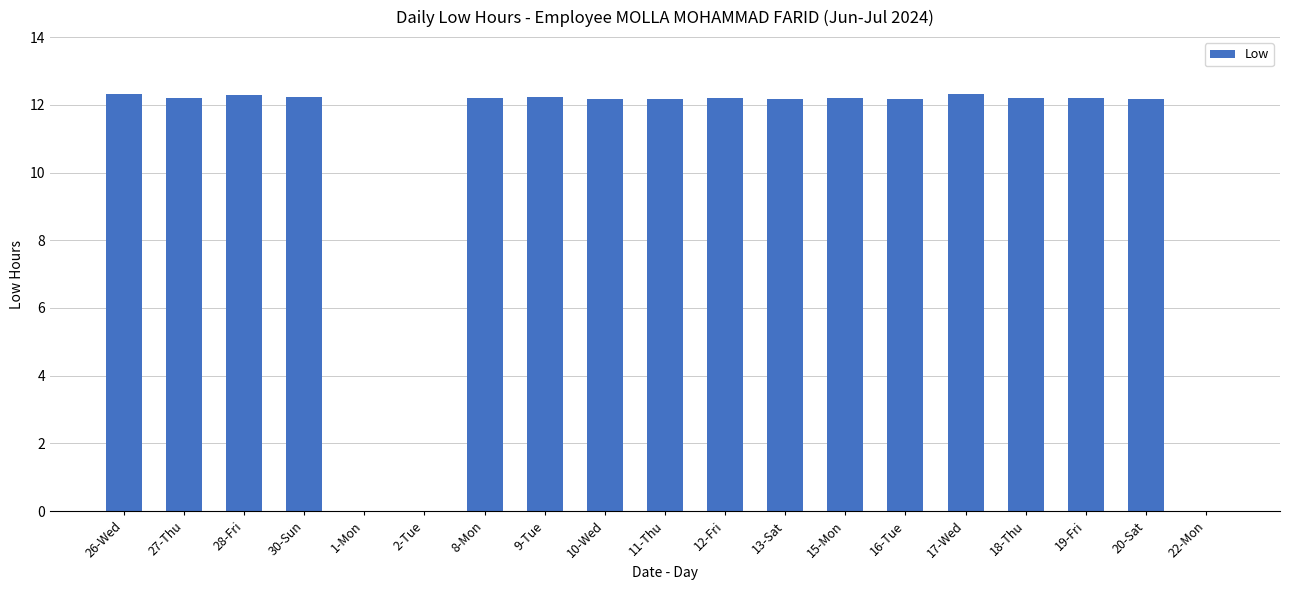

What is the sum of all values?

195.5